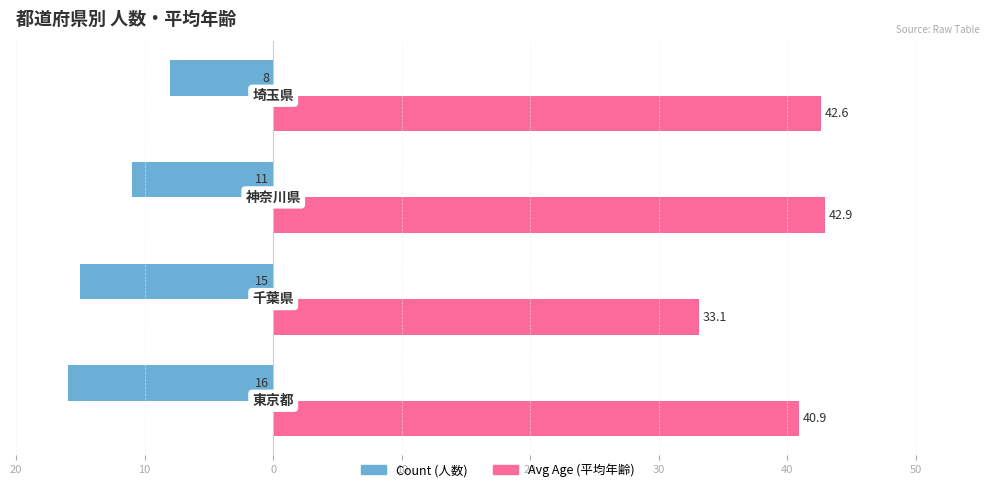

What is the difference between the second highest and second lowest values in the Avg Age (平均年齢) series?

1.7